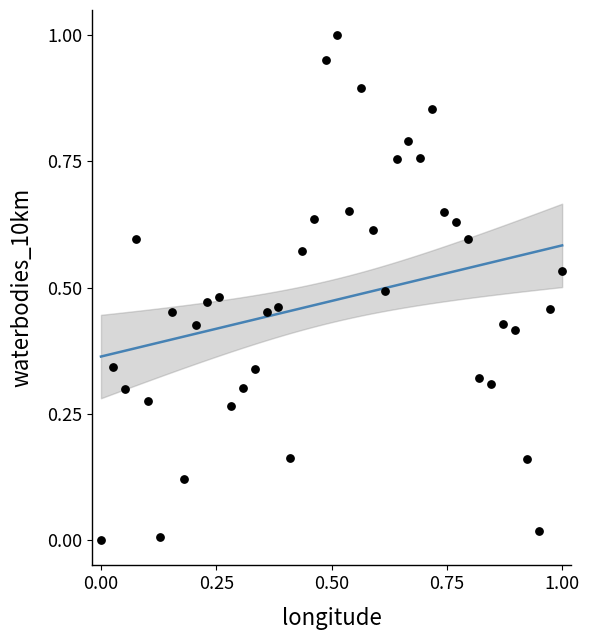

How many points are shown in the scatter plot?

40